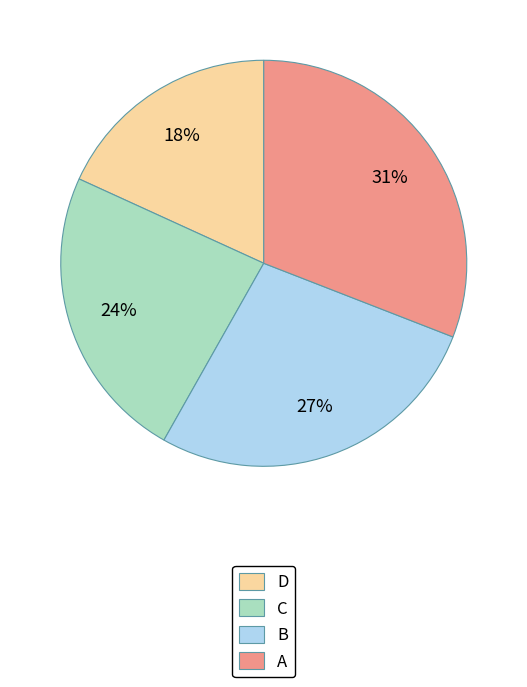

Rank the categories by value from highest to lowest.

A, B, C, D